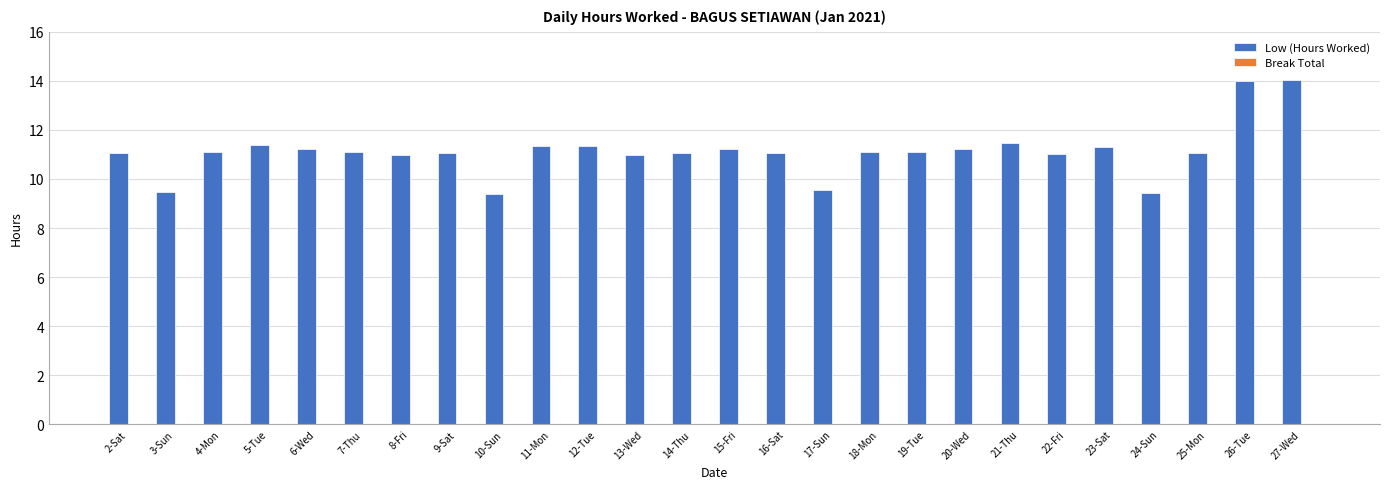

What is the value of the 18th bar from the left?

11.1